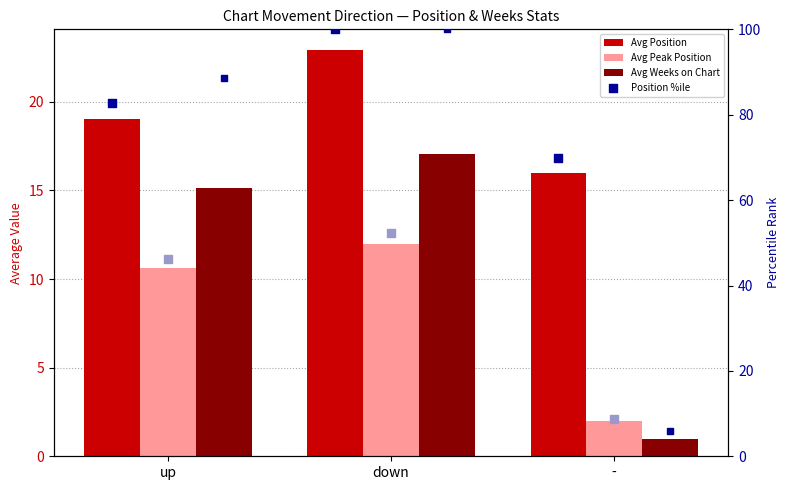

Which series has the largest Y range (max minus min)?

Weeks %ile